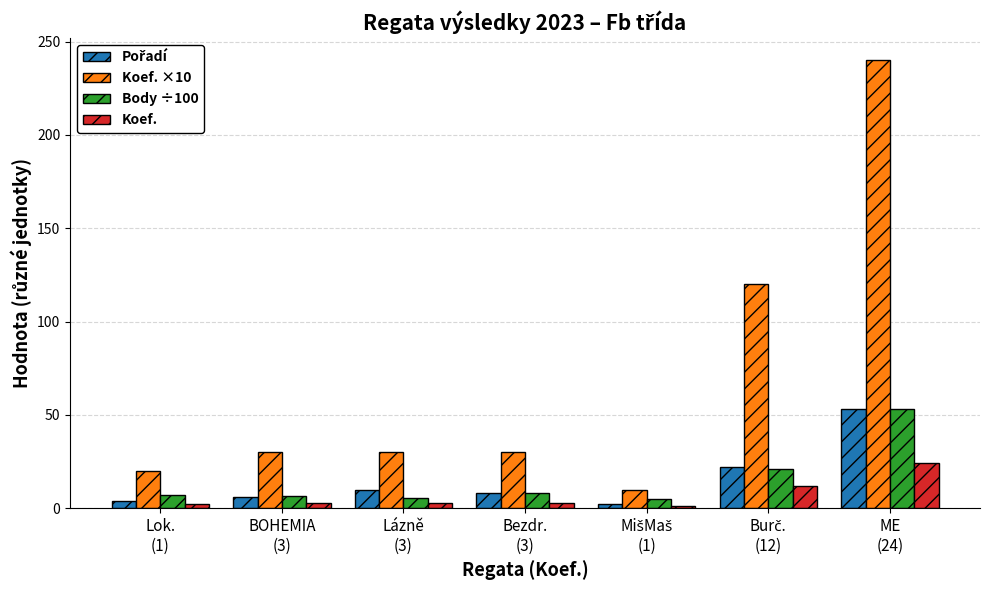

What is the difference between the second highest and minimum values in the Koef. series?

11.0